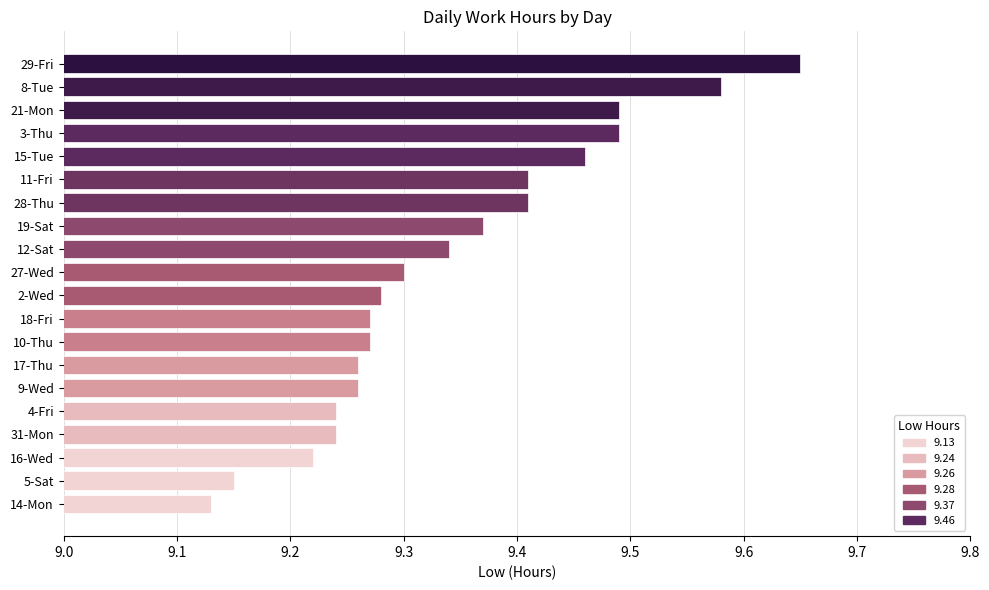

Where is the data nearest to the value 9?

14-Mon